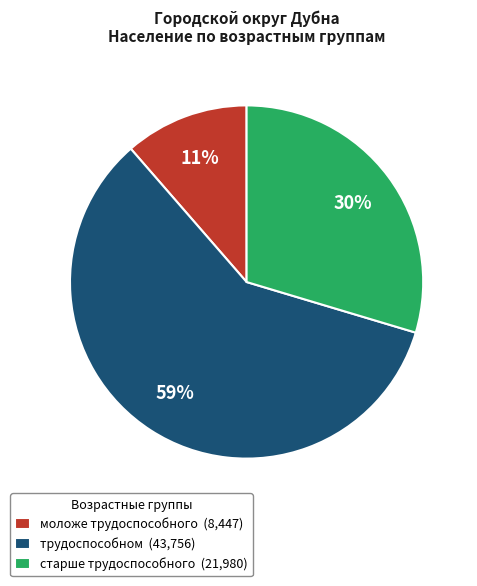

True or false: моложе трудоспособного accounts for 5% of the total.

False